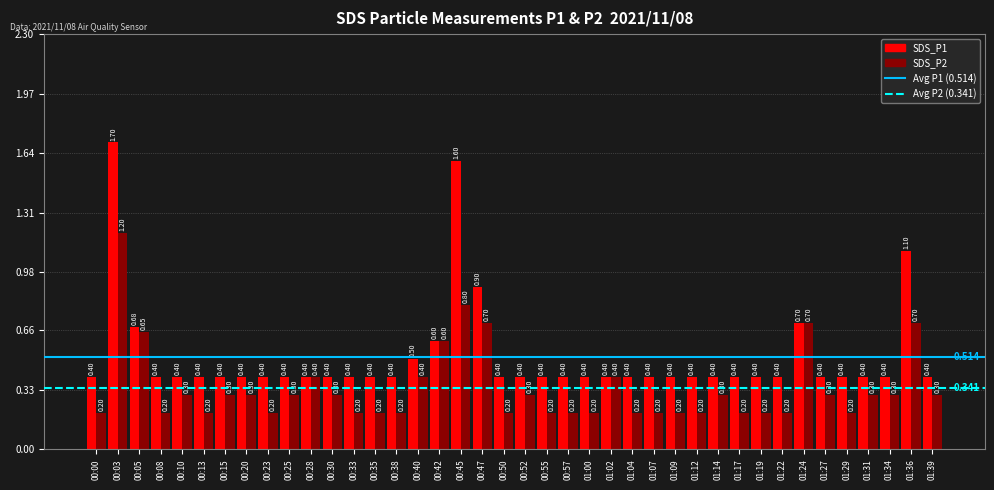

What is the difference between the maximum and second lowest values in the SDS_P1 series?

1.3